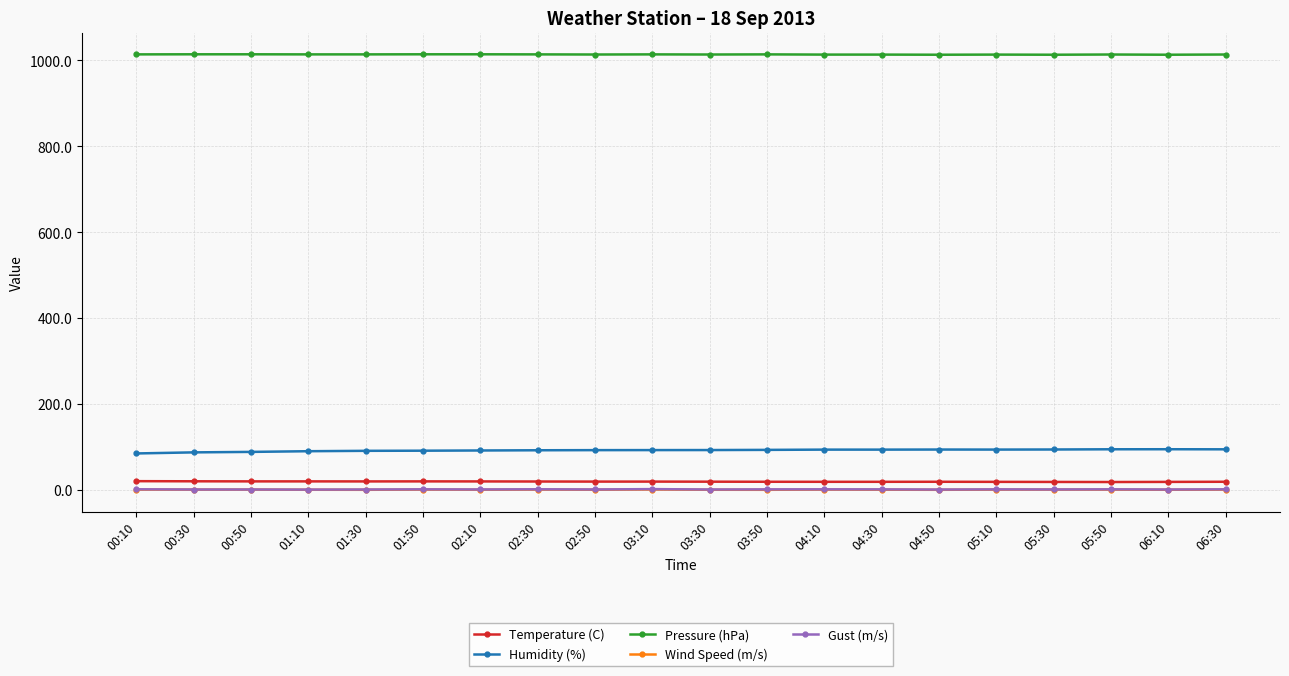

What is the difference between the second highest and second lowest values in the Wind Speed (m/s) series?

0.5